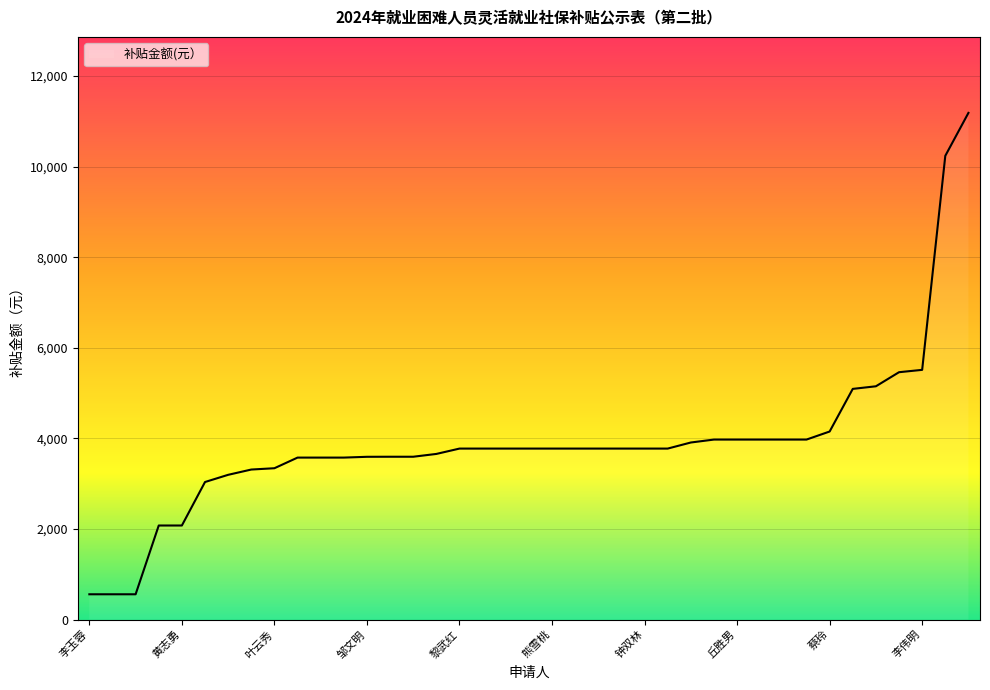

What is the sum of all values?

152213.4